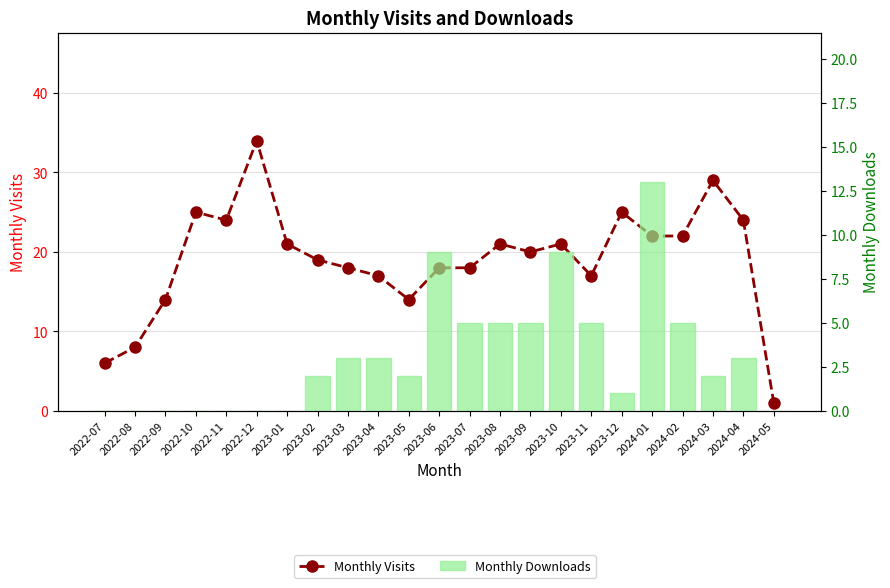

Where does the Monthly Downloads series first go above 2?

2023-03